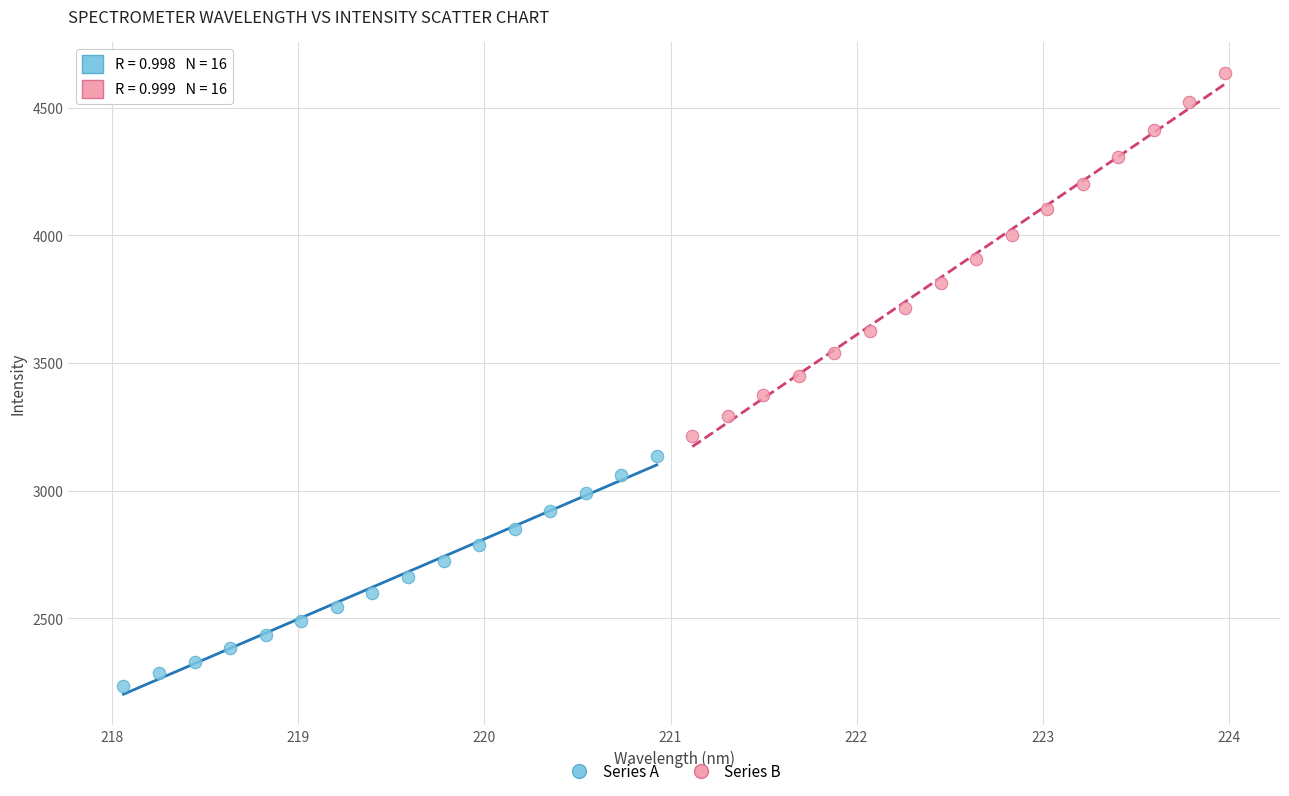

Which series contains the highest Y value?

Series B